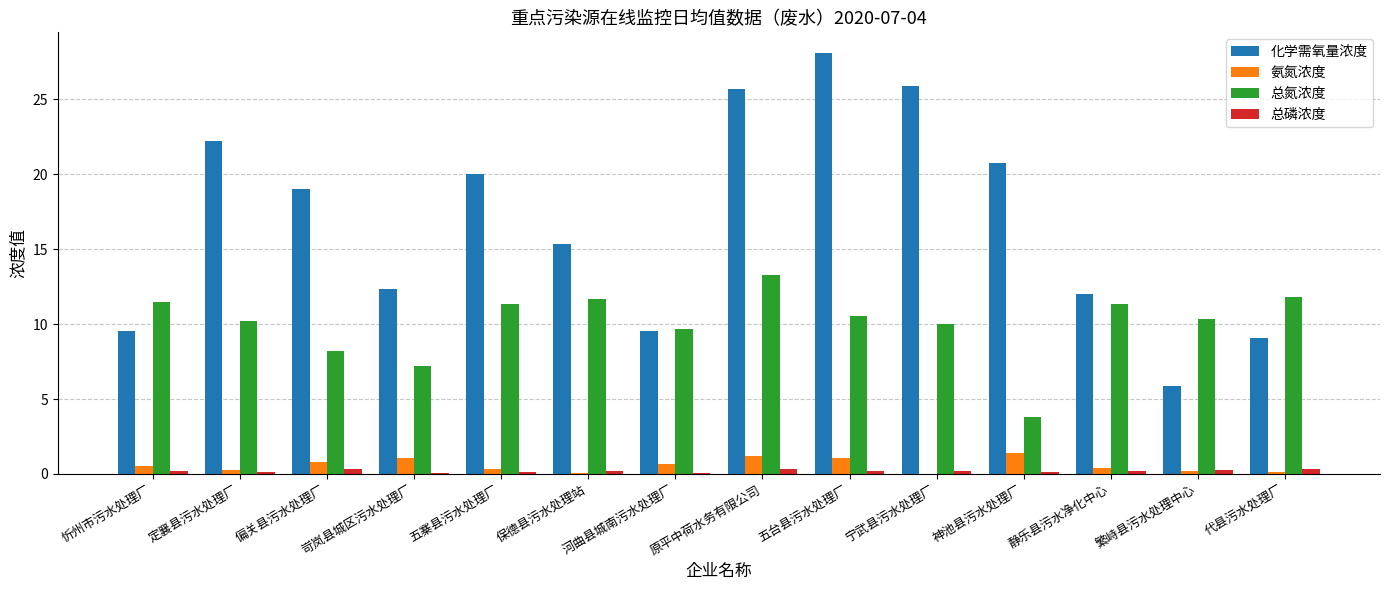

Which category has the highest value in the 总氮浓度 series?

原平中荷水务有限公司